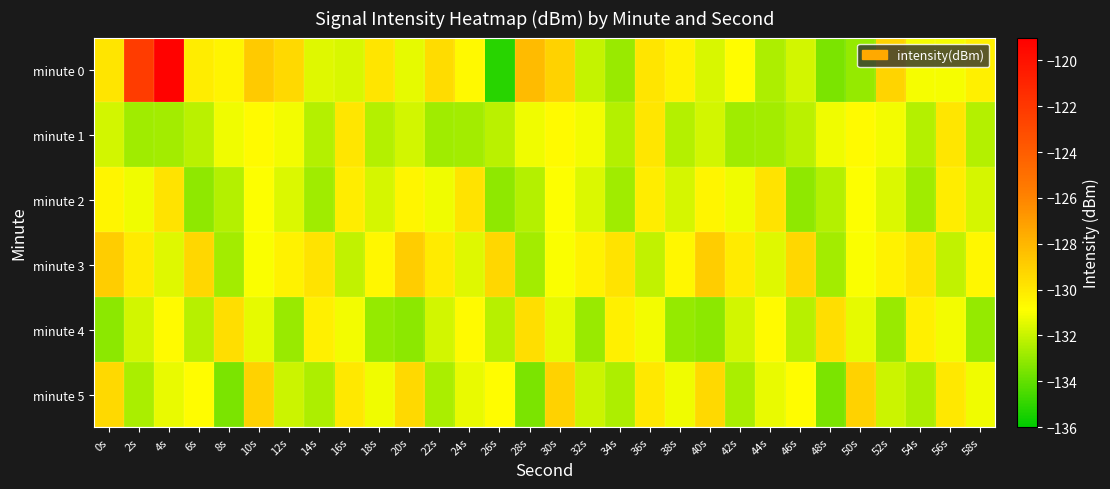

Count the number of data series in this chart.

6